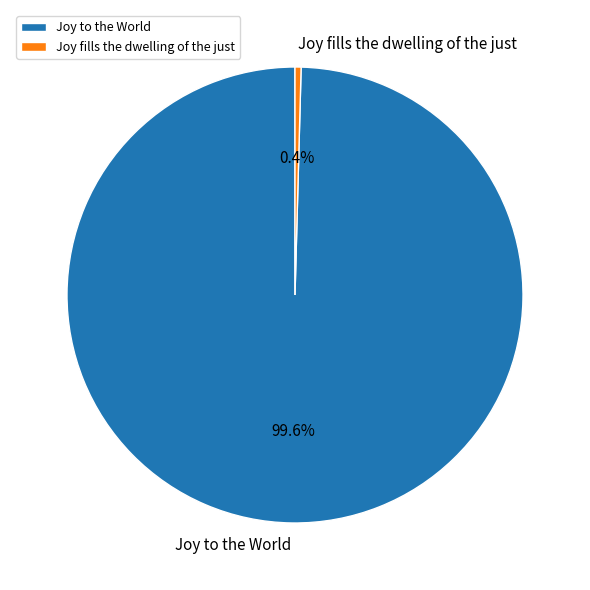

What is the smallest slice in the pie chart?

Joy fills the dwelling of the just